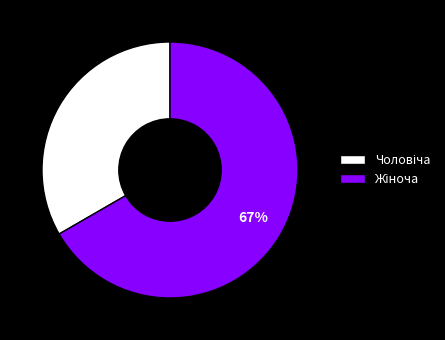

How many segments does this pie chart have?

2